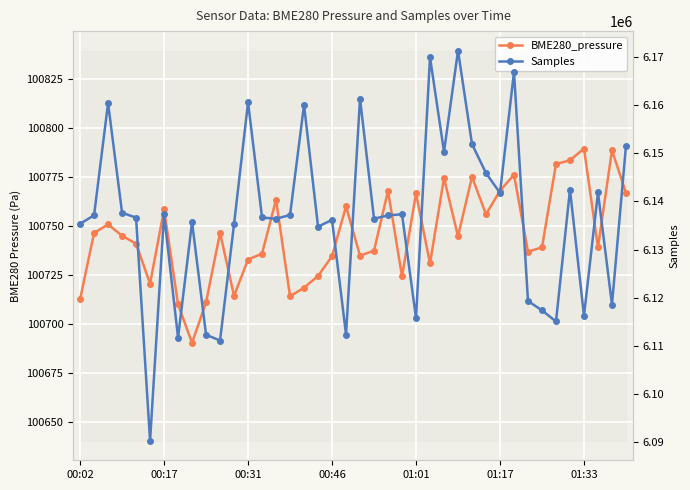

Is this an area chart (filled region under the line)?

No